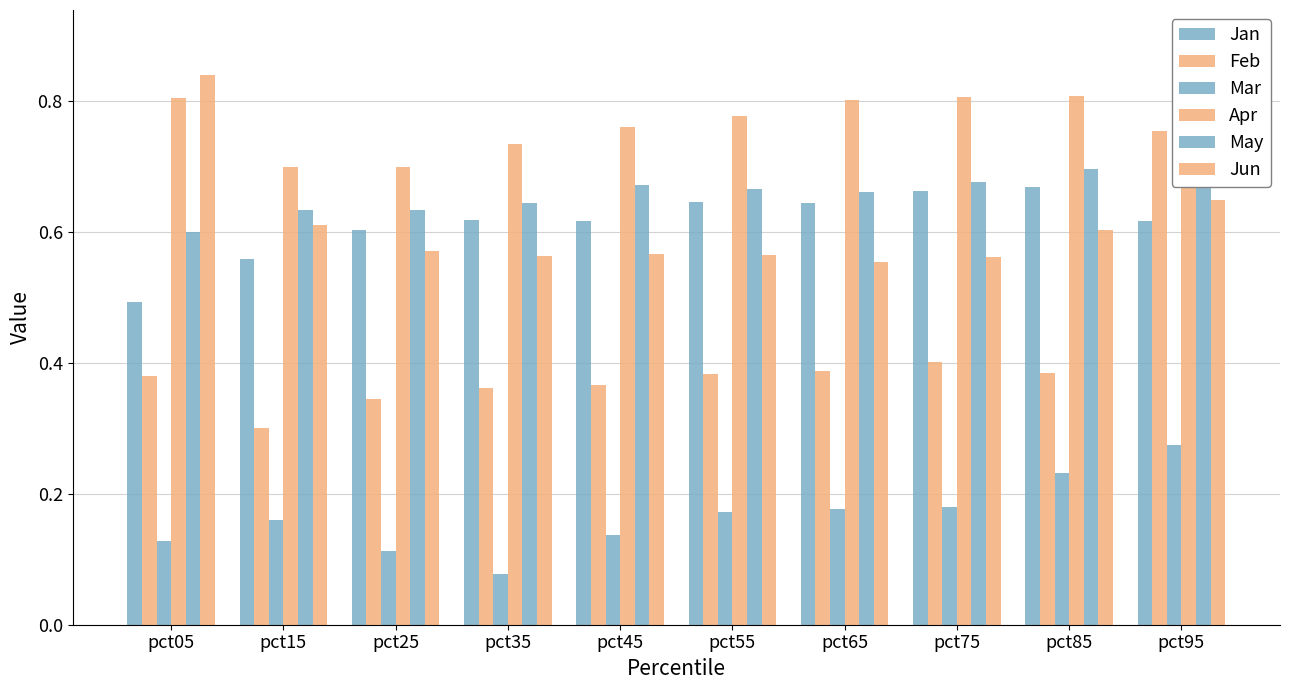

What is the difference between the second highest and minimum values in the Feb series?

0.1